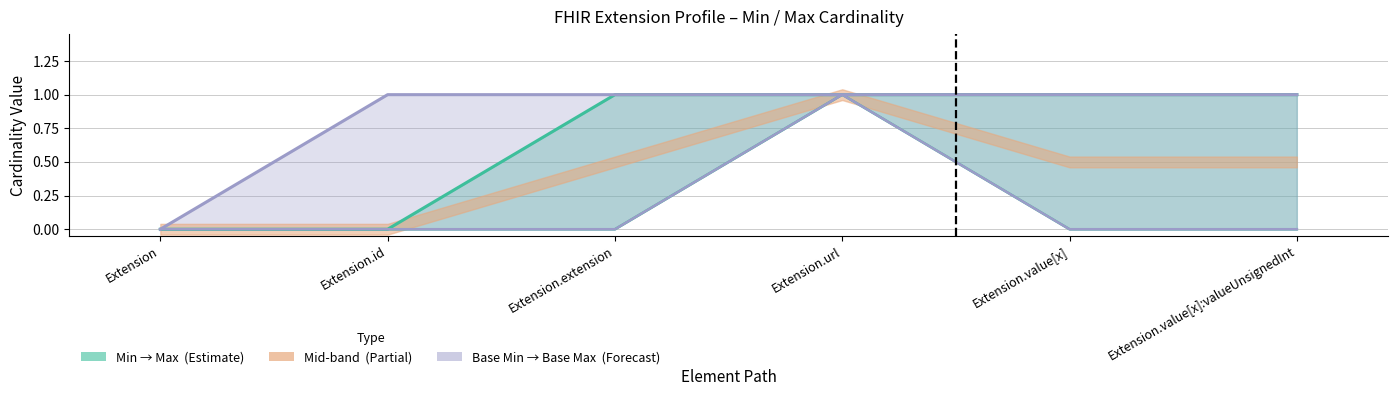

List the labels in order of Base Min value, smallest first.

Extension, Extension.id, Extension.extension, Extension.value[x], Extension.value[x]:valueUnsignedInt, Extension.url